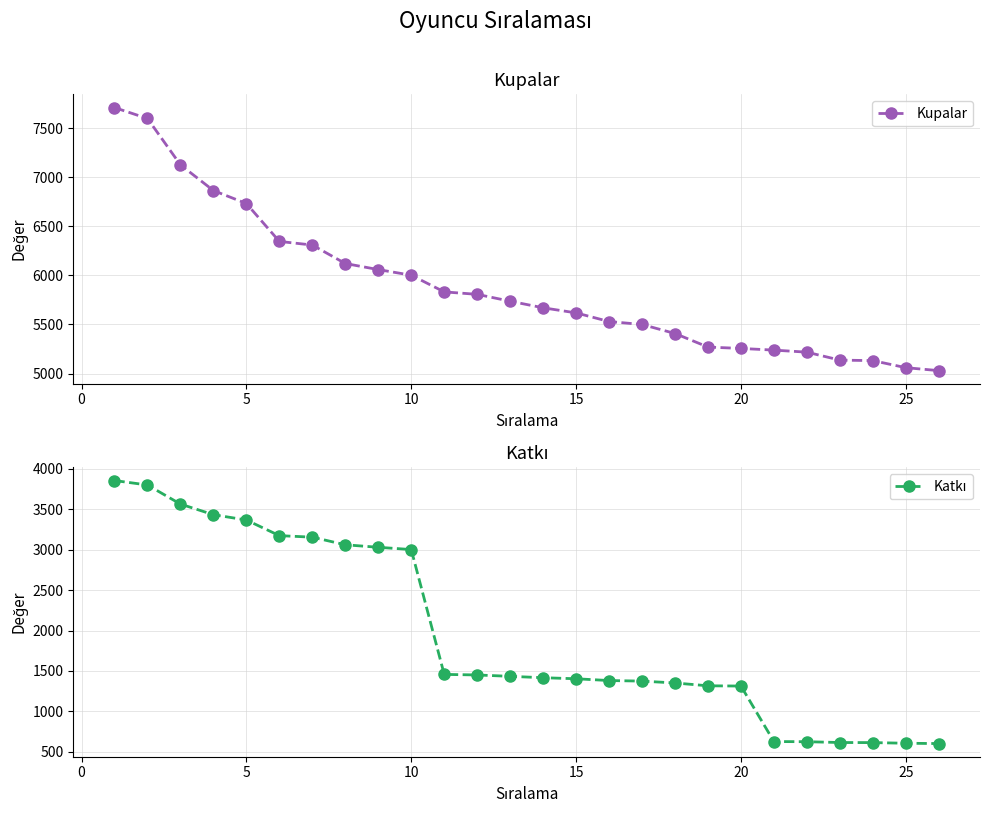

What is the difference between the maximum and minimum values in the Kupalar series?

2679